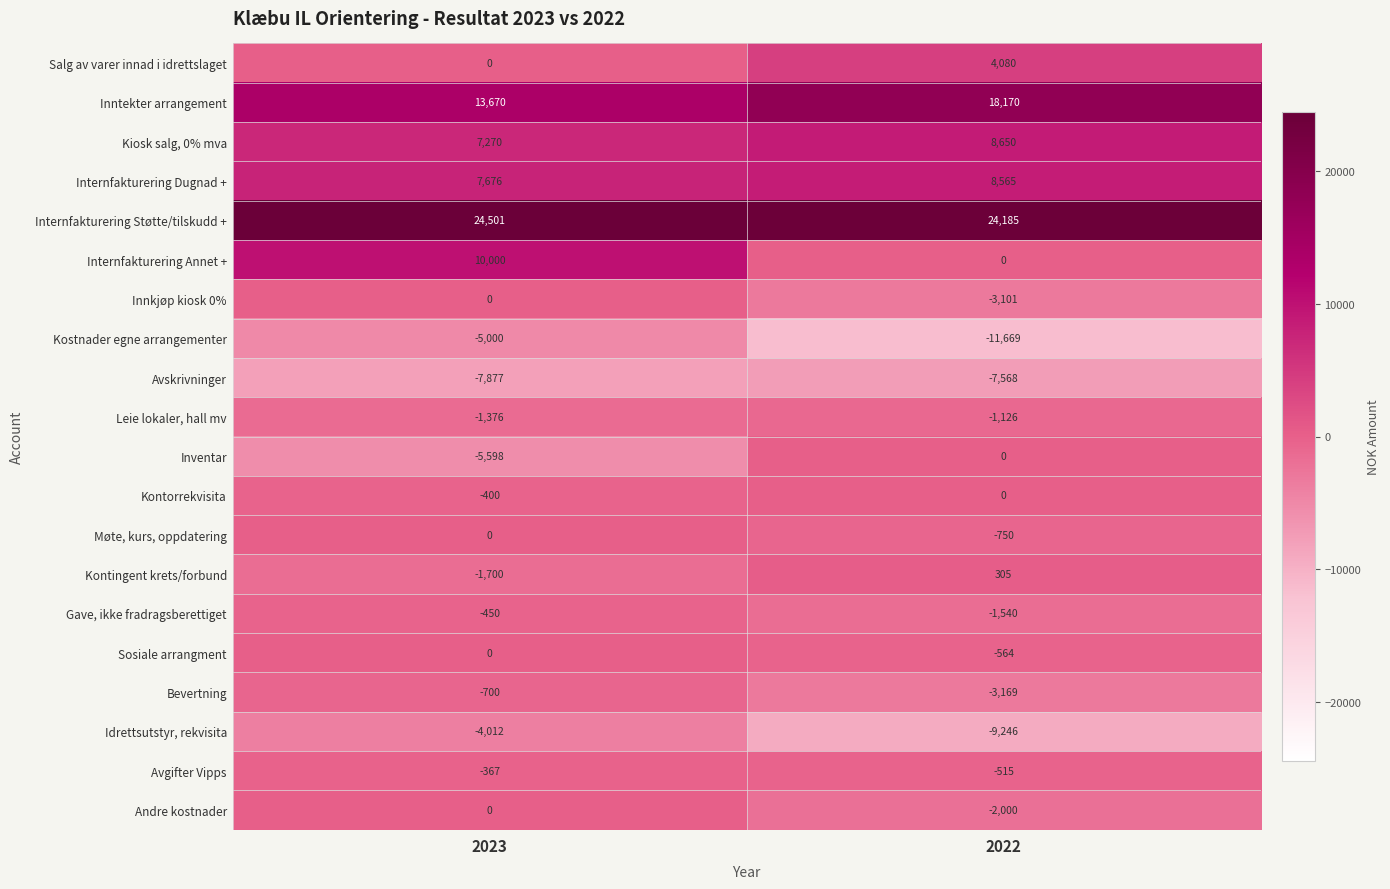

Which series has the largest total across all categories?

Internfakturering Støtte/tilskudd +